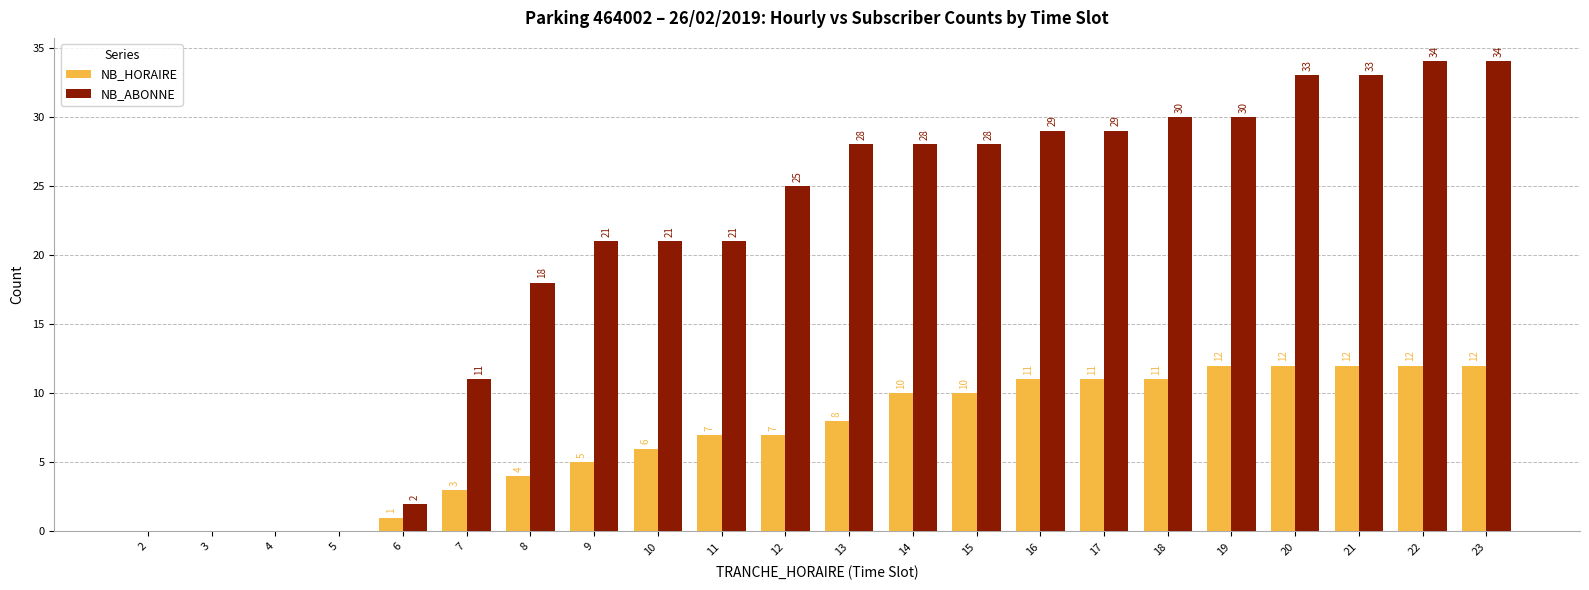

What are all the series names shown in the legend?

NB_HORAIRE, NB_ABONNE